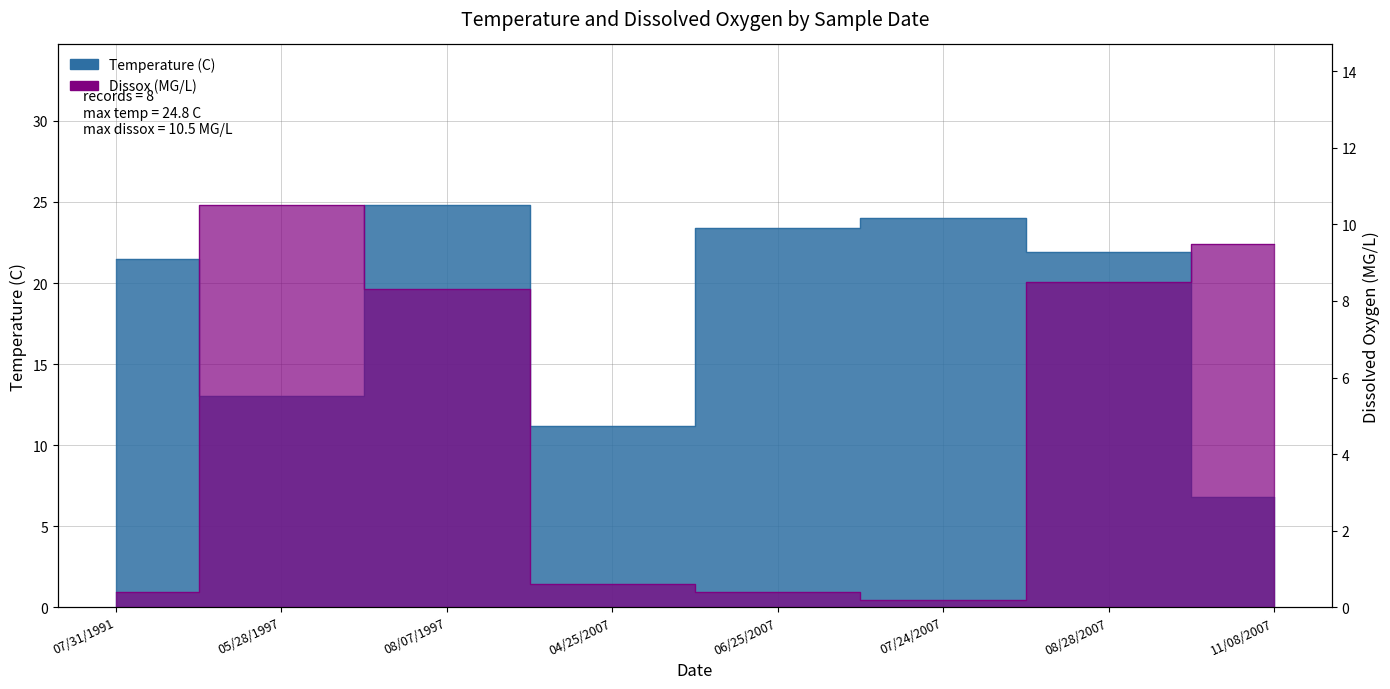

What value does the Temperature series have at 04/25/2007?

11.2